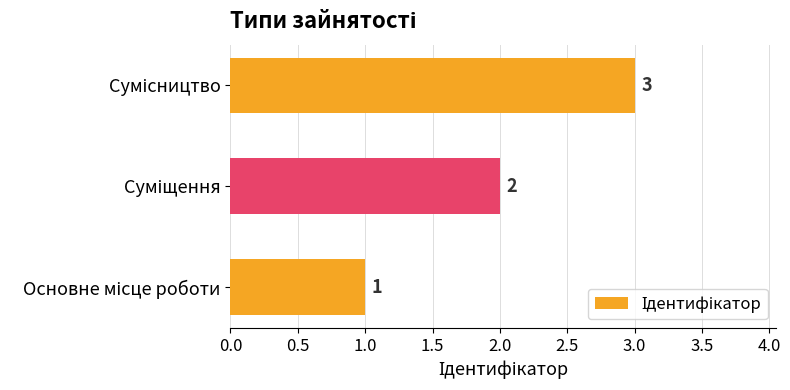

What is the sum of all values?

6